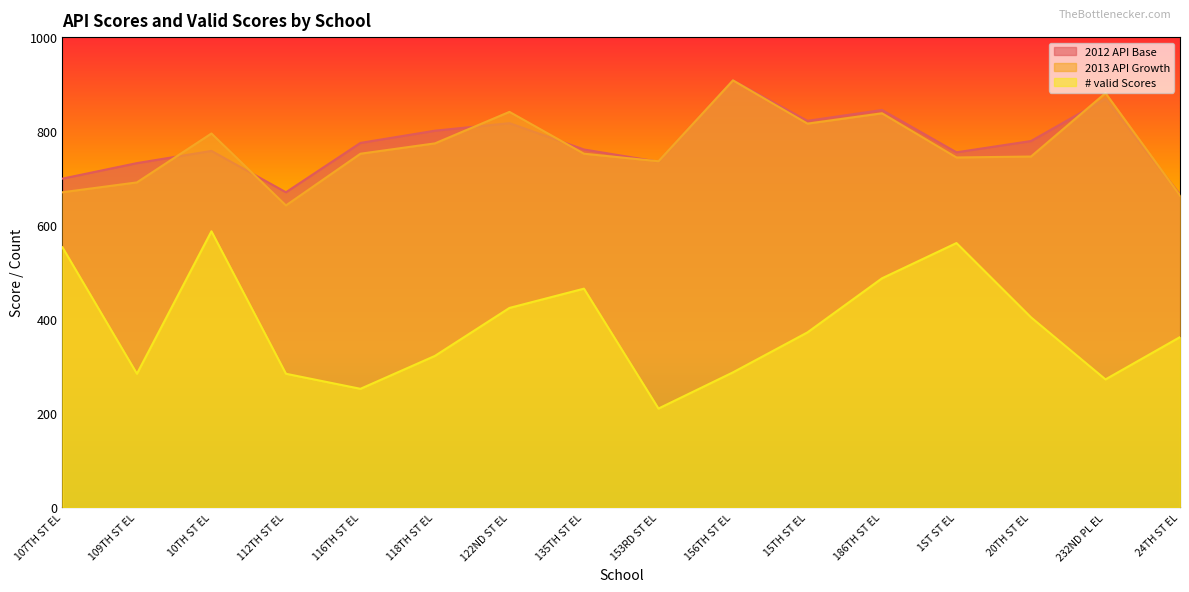

What is the difference between the # valid Scores values at 20TH ST EL and 10TH ST EL?

183